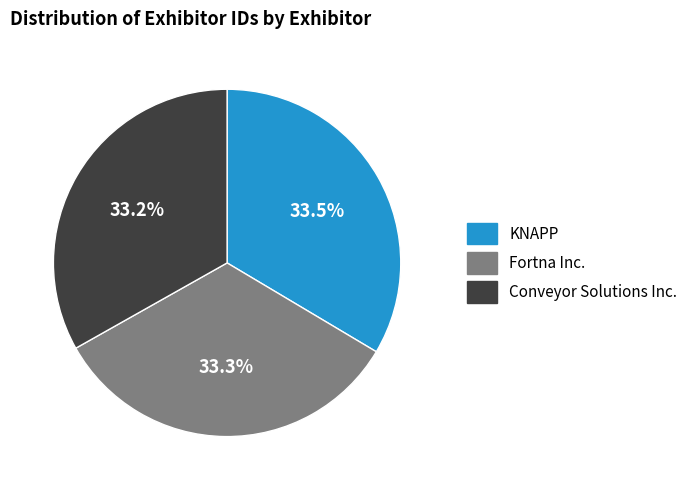

Combined, do Fortna Inc. and KNAPP account for over 50%?

Yes